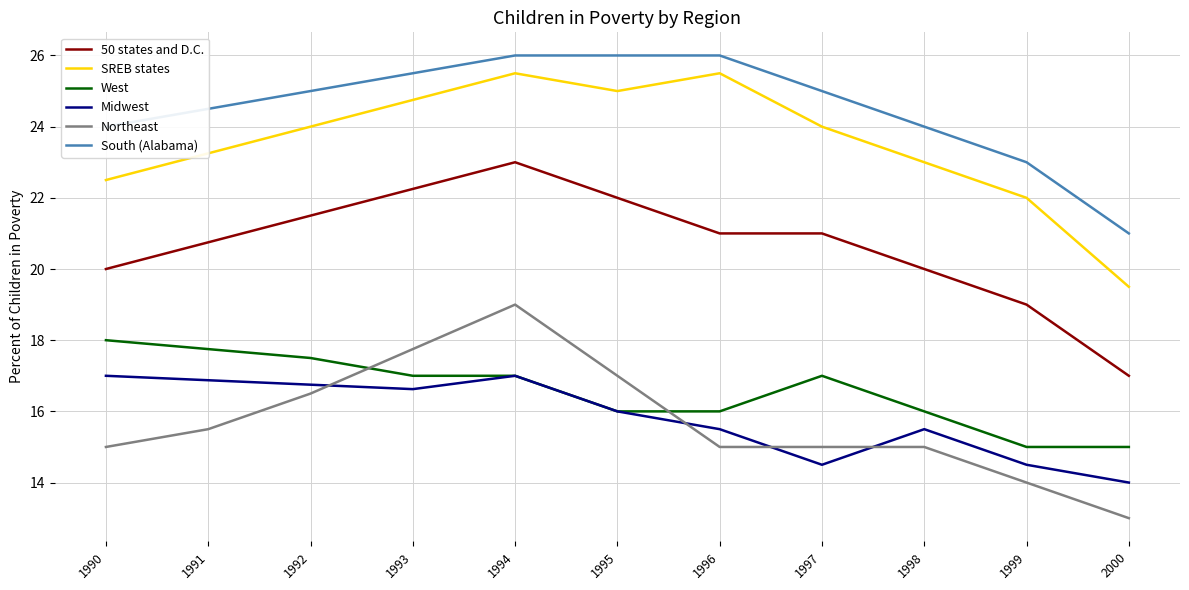

True or false: 50 states and D.C. has a value of 10.9 at 2000.

False